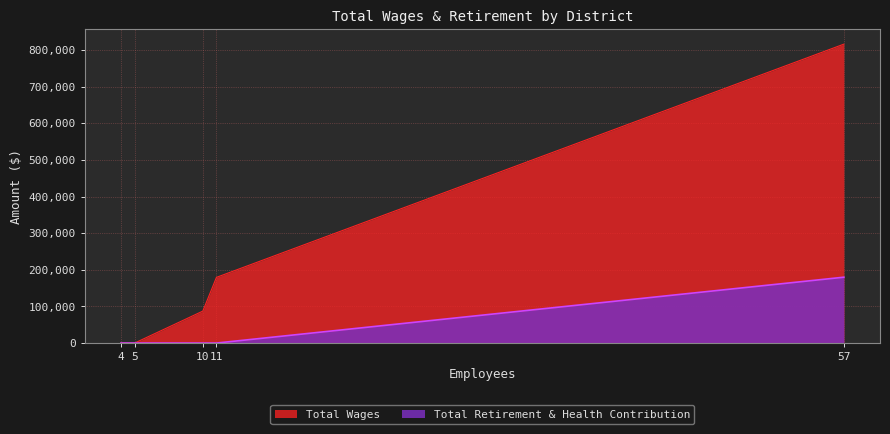

The value of Total Retirement & Health Contribution at 4 is 66779. True or false?

False